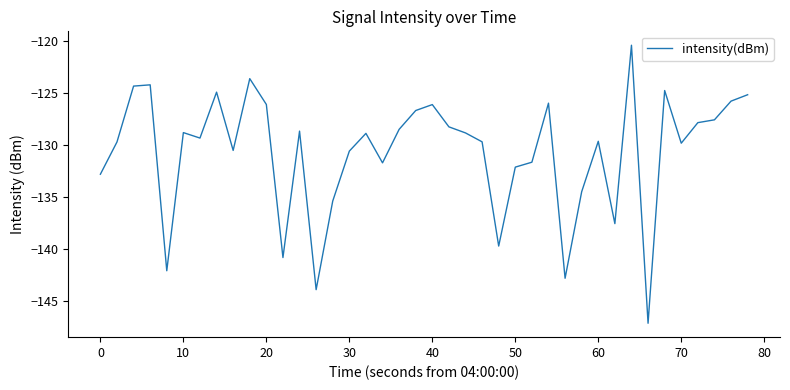

What is the difference between the maximum and minimum values?

26.7